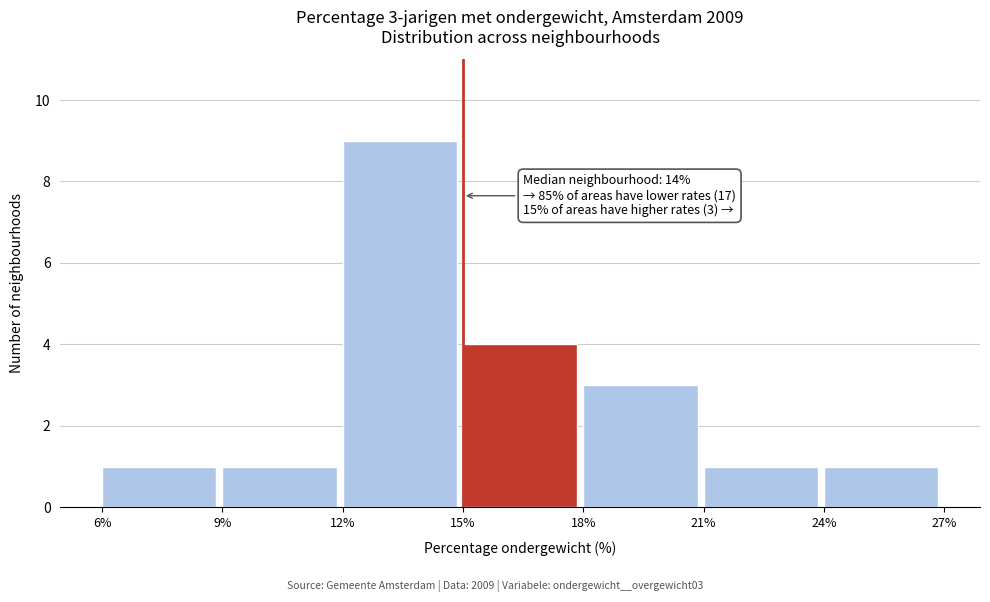

Which range on the x-axis has the tallest bar?

12% to 15%